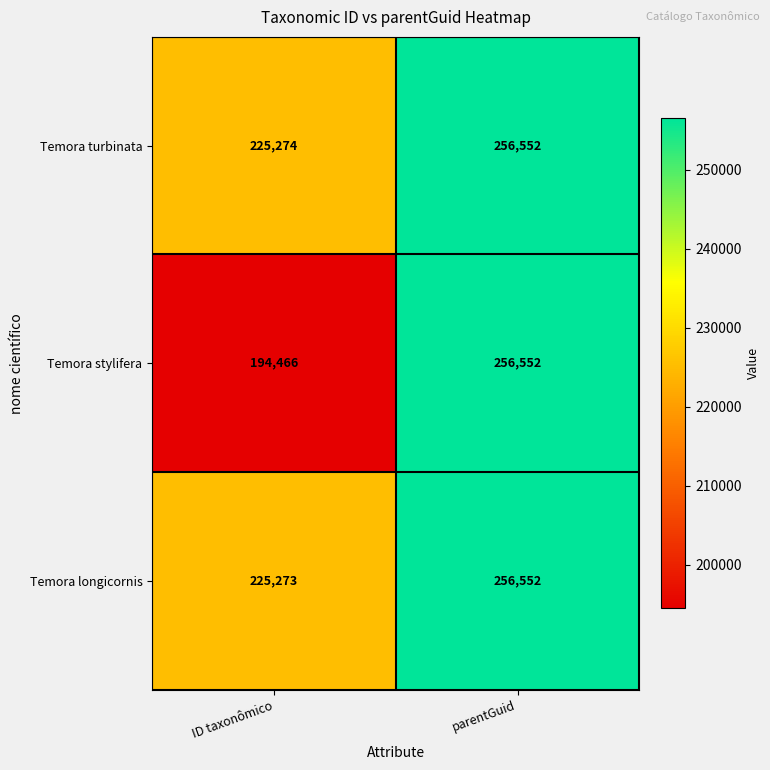

At which label is Temora longicornis closest to 240912?

ID taxonômico